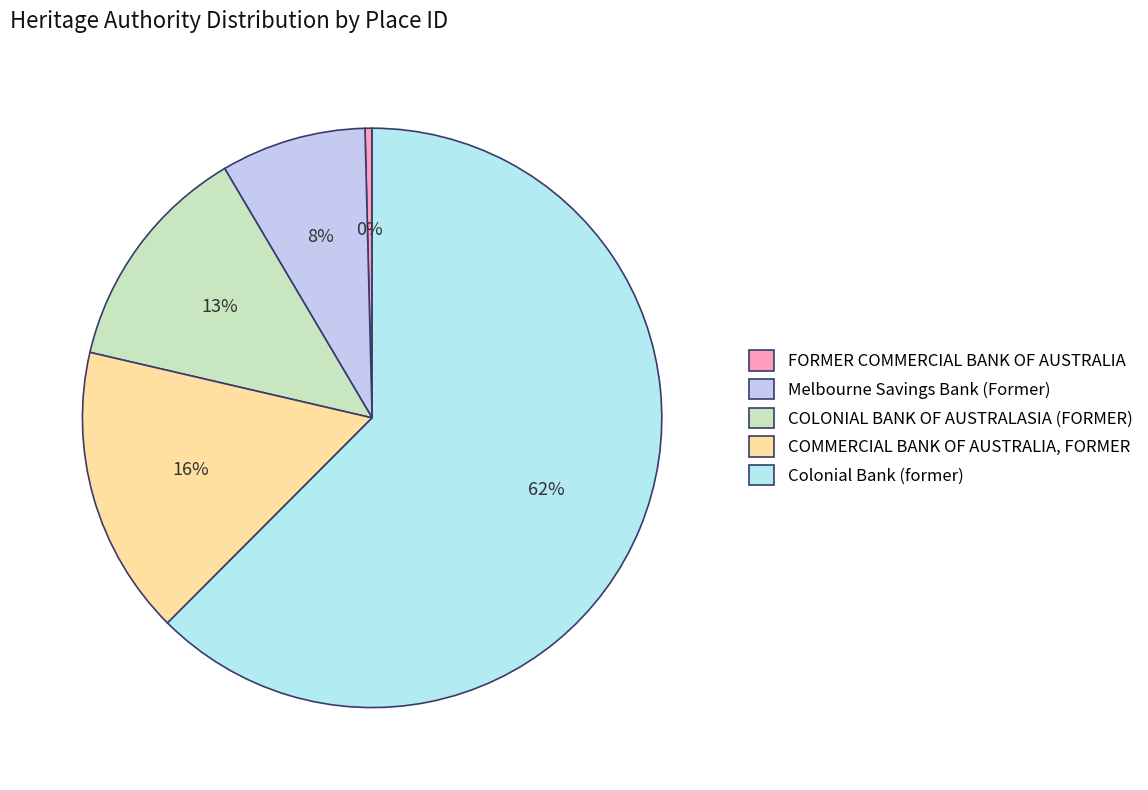

Does Colonial Bank (former) represent more than half of the total?

Yes